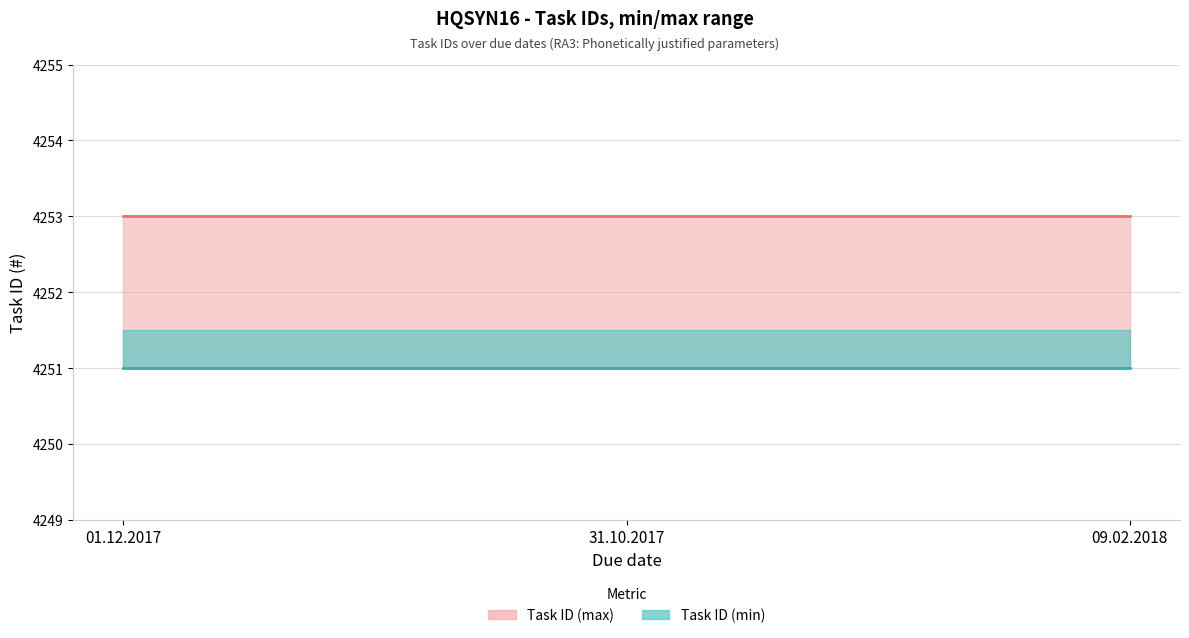

The value of Task ID (min) at 01.12.2017 is 4251. True or false?

True